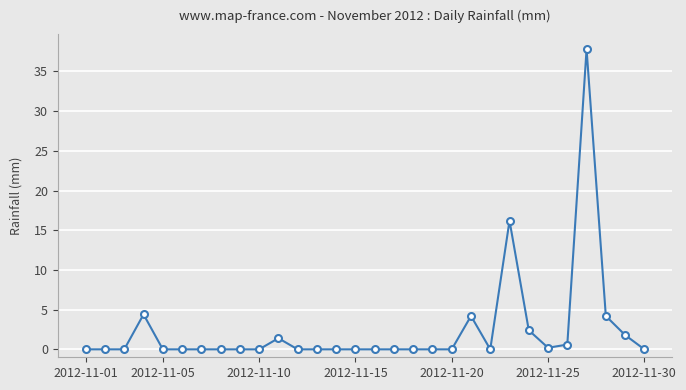

Reading right to left, transcribe all the data shown in this chart.

0.0	1.8	4.2	37.8	0.6	0.2	2.4	16.2	0.0	4.2	0.0	0.0	0.0	0.0	0.0	0.0	0.0	0.0	0.0	1.4	0.0	0.0	0.0	0.0	0.0	0.0	4.4	0.0	0.0	0.0